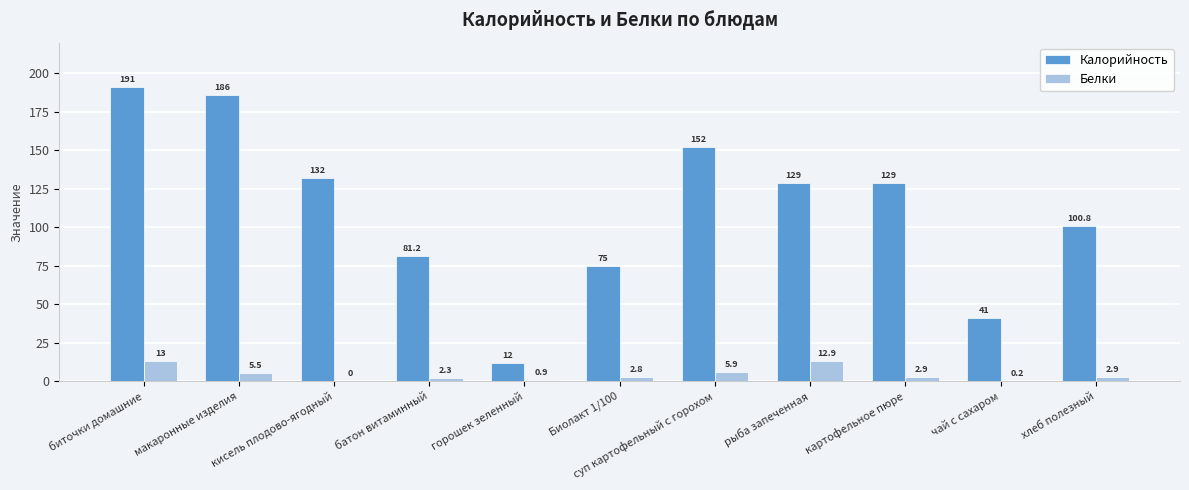

Where does the Калорийность series first go above 129?

биточки домашние